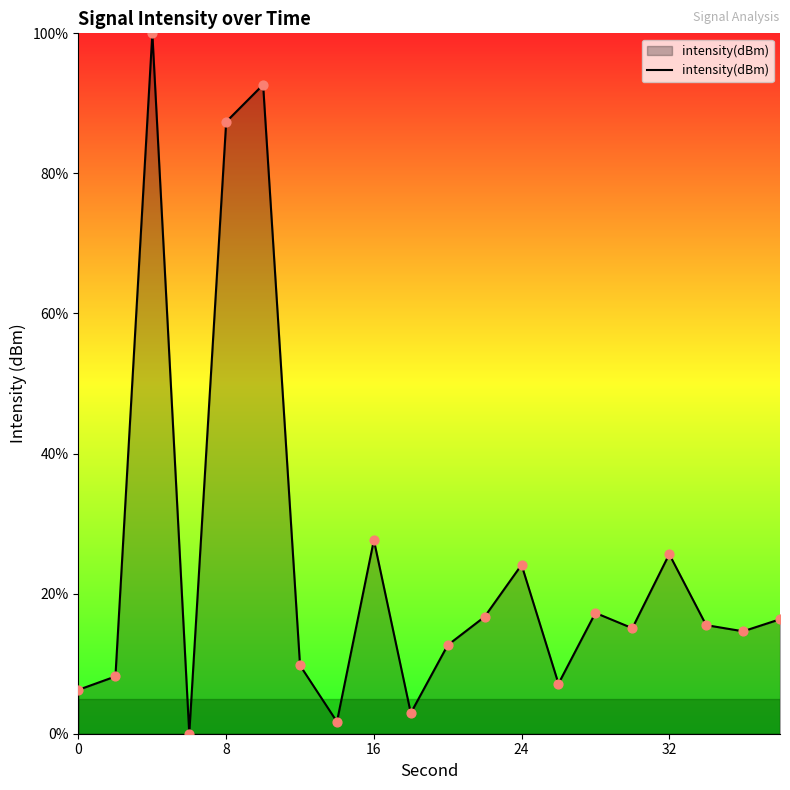

What is the difference between the maximum and minimum values?

100.0